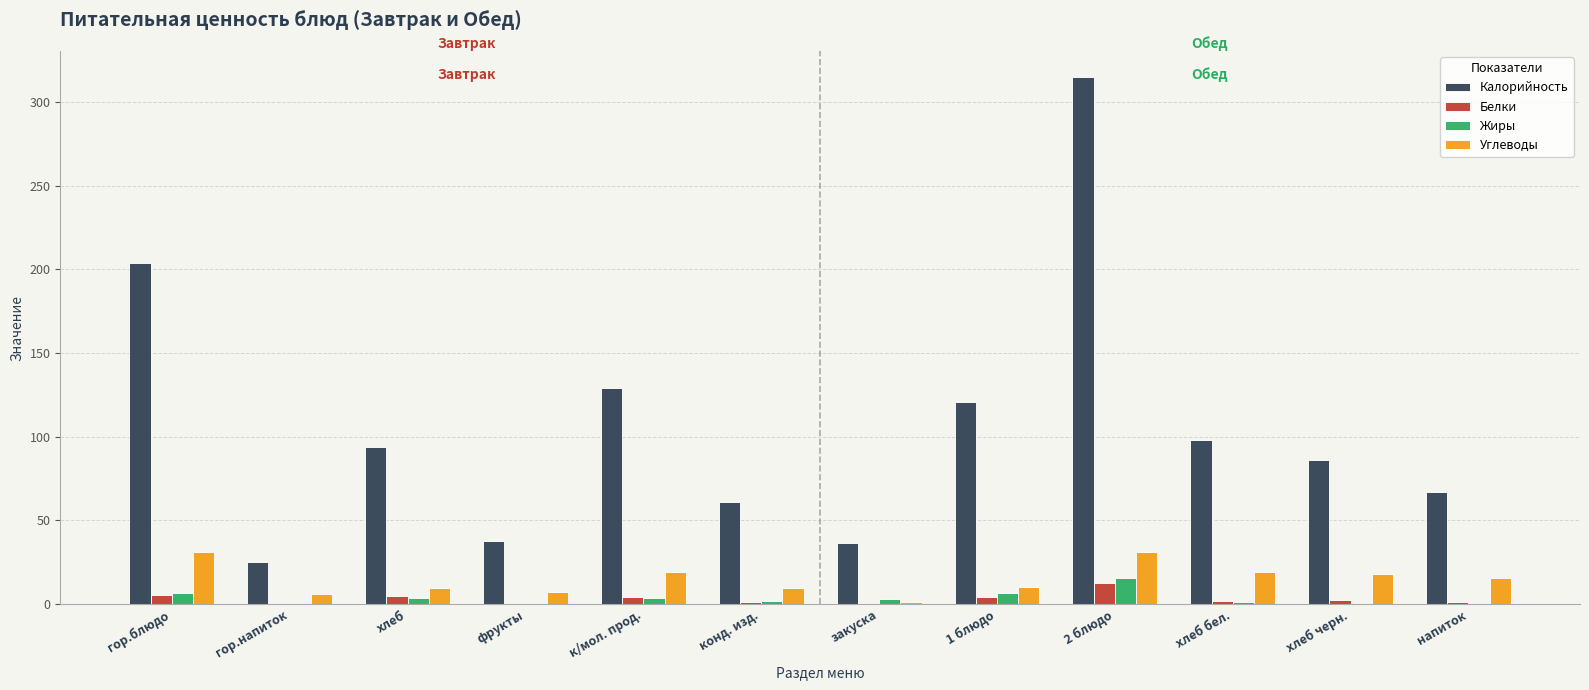

Is the value of Жиры at конд. изд. greater than the value of Калорийность at фрукты?

No